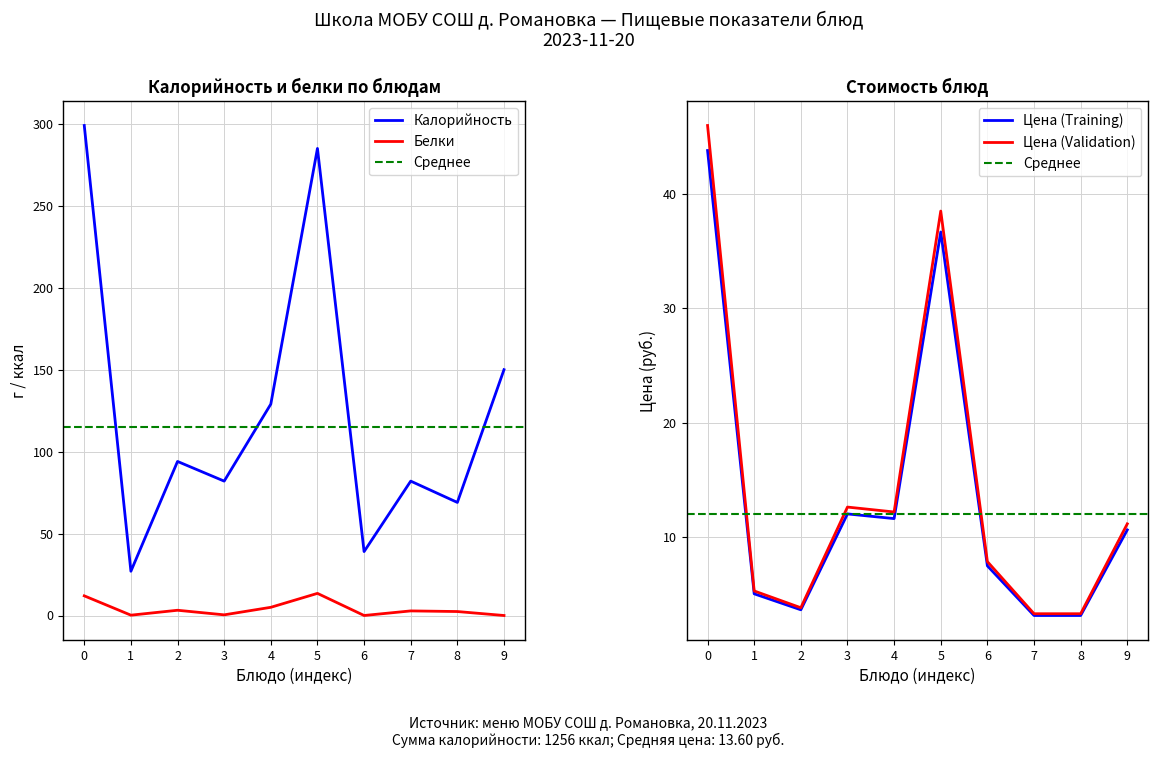

What is the lowest value of the Калорийность series?

27.0